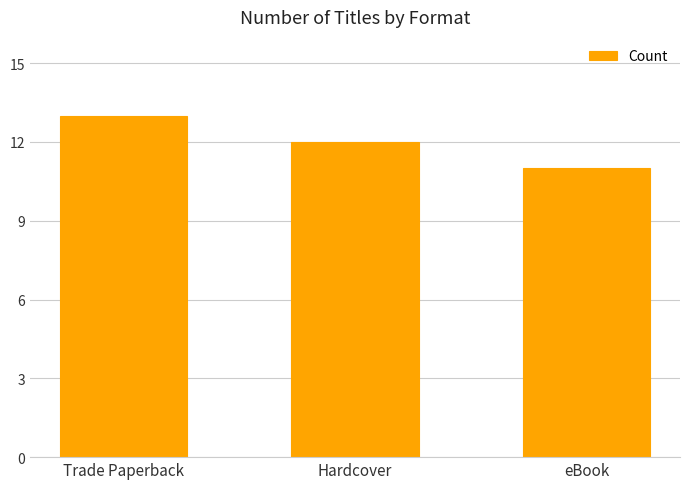

The value at eBook is 11. True or false?

True